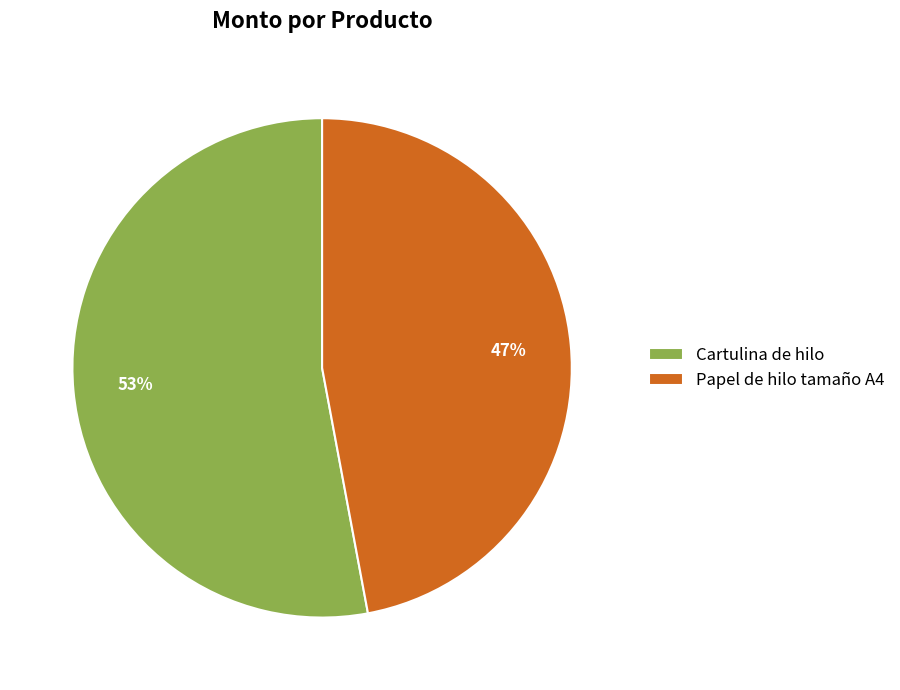

To the nearest percent, what portion does Papel de hilo tamaño A4 represent?

47%